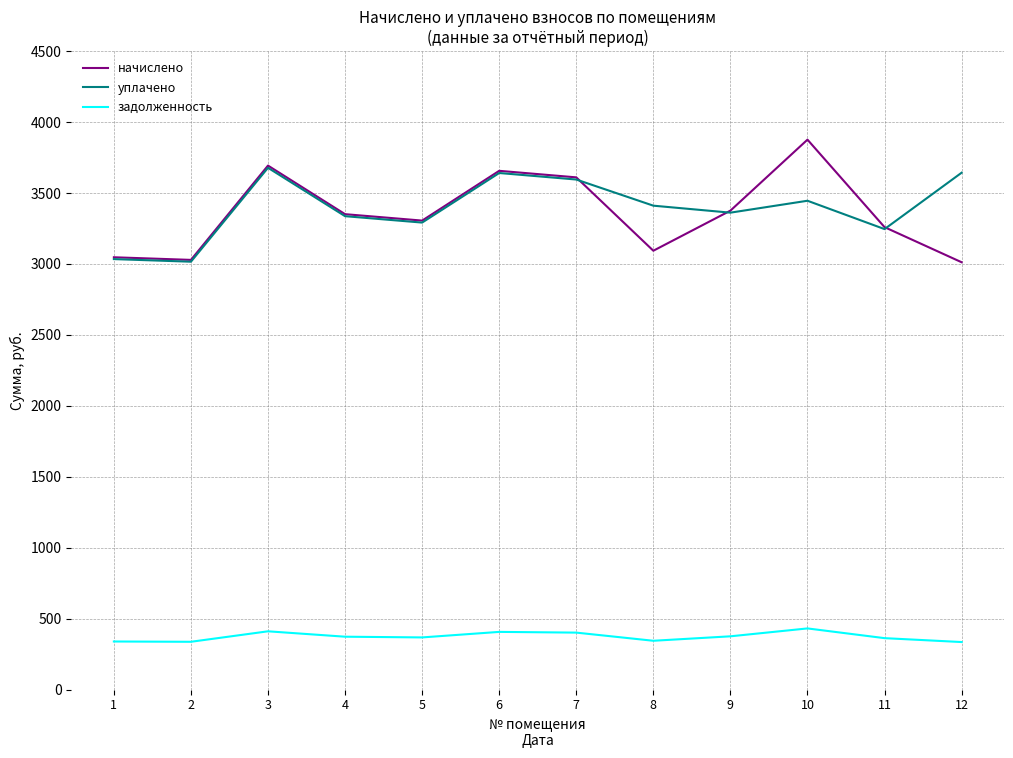

List the series in order of their peak value, lowest first.

задолженность, уплачено, начислено